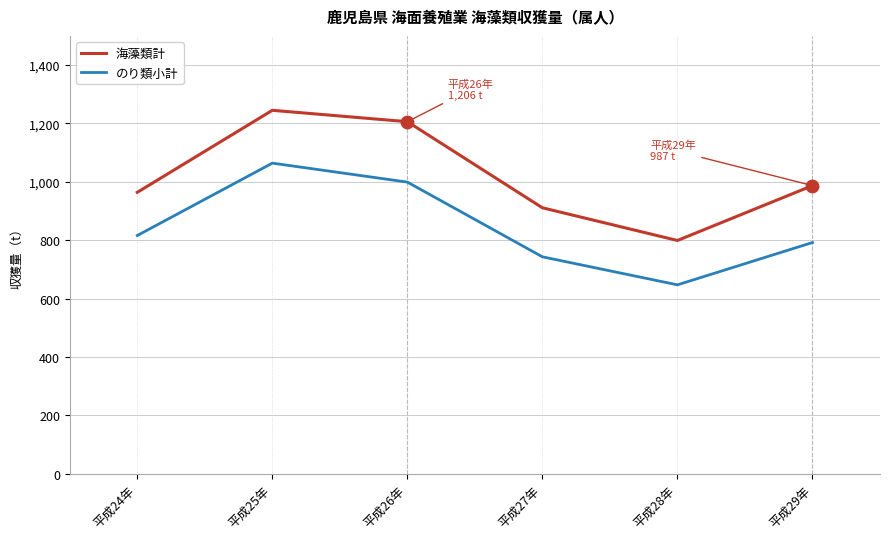

Between 平成25年 and 平成28年, which series saw the biggest shift?

海藻類計